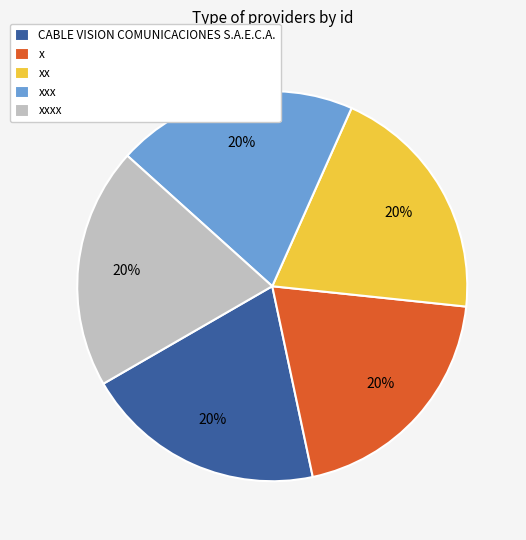

Count the number of slices in the pie.

5